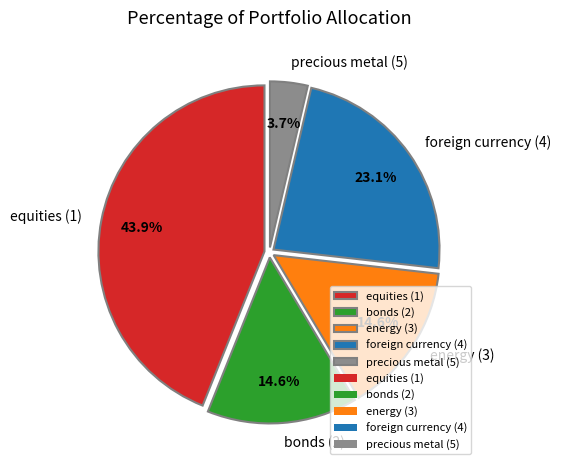

Which category has the smallest portion of the pie?

precious metal (5)